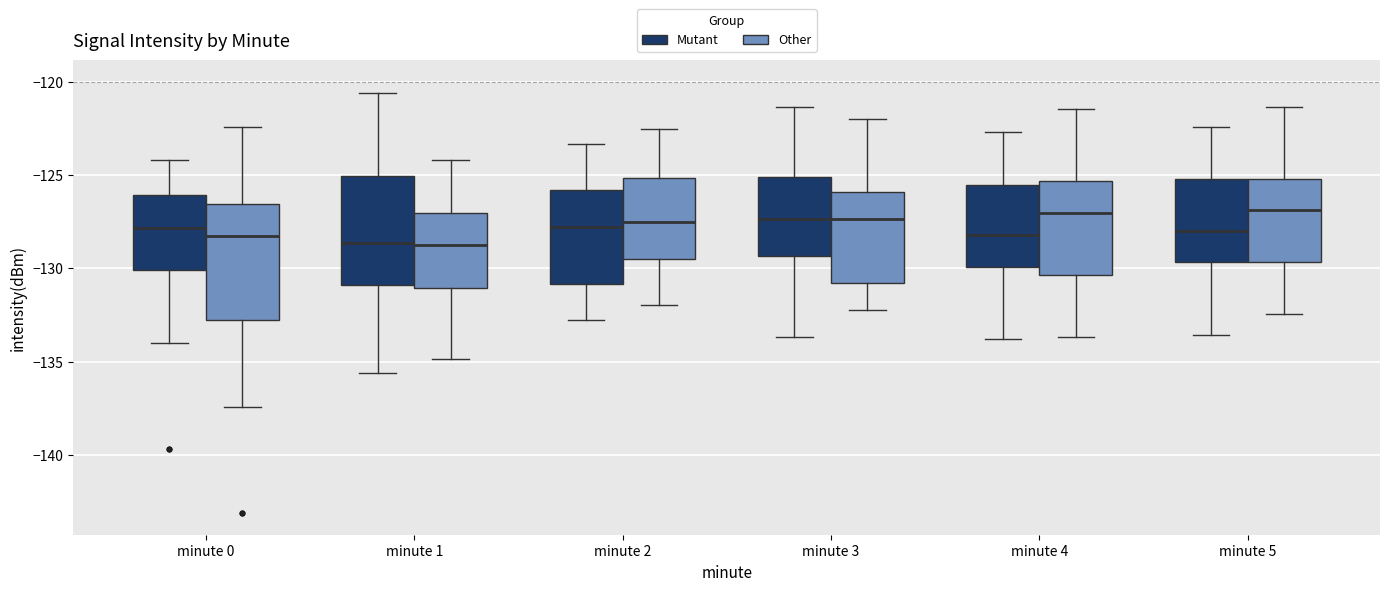

Reading left to right, read every box against the y-axis: the position of its median line, the range the box covers, and the ends of its whiskers. The values are not printed on the chart, so give them approximately, as read against the axis.

minute 0 (Mutant): median -128.0, box -130.0 to -126.0, whiskers -134.0 to -124.0
minute 0 (Other): median -128.5, box -133.0 to -126.5, whiskers -137.5 to -122.5
minute 1 (Mutant): median -128.5, box -131.0 to -125.0, whiskers -135.5 to -120.5
minute 1 (Other): median -129.0, box -131.0 to -127.0, whiskers -135.0 to -124.0
minute 2 (Mutant): median -128.0, box -131.0 to -126.0, whiskers -133.0 to -123.5
minute 2 (Other): median -127.5, box -129.5 to -125.0, whiskers -132.0 to -122.5
minute 3 (Mutant): median -127.5, box -129.5 to -125.0, whiskers -133.5 to -121.5
minute 3 (Other): median -127.5, box -131.0 to -126.0, whiskers -132.0 to -122.0
minute 4 (Mutant): median -128.0, box -130.0 to -125.5, whiskers -134.0 to -122.5
minute 4 (Other): median -127.0, box -130.5 to -125.5, whiskers -133.5 to -121.5
minute 5 (Mutant): median -128.0, box -129.5 to -125.0, whiskers -133.5 to -122.5
minute 5 (Other): median -127.0, box -129.5 to -125.0, whiskers -132.5 to -121.5